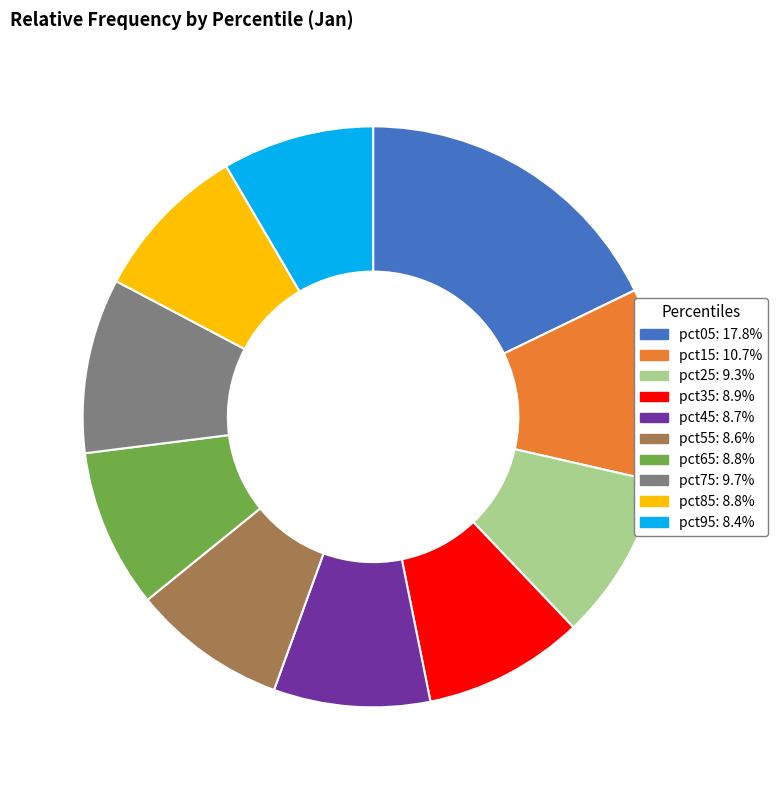

Combined, do pct25: 9.3% and pct75: 9.7% account for over 50%?

No